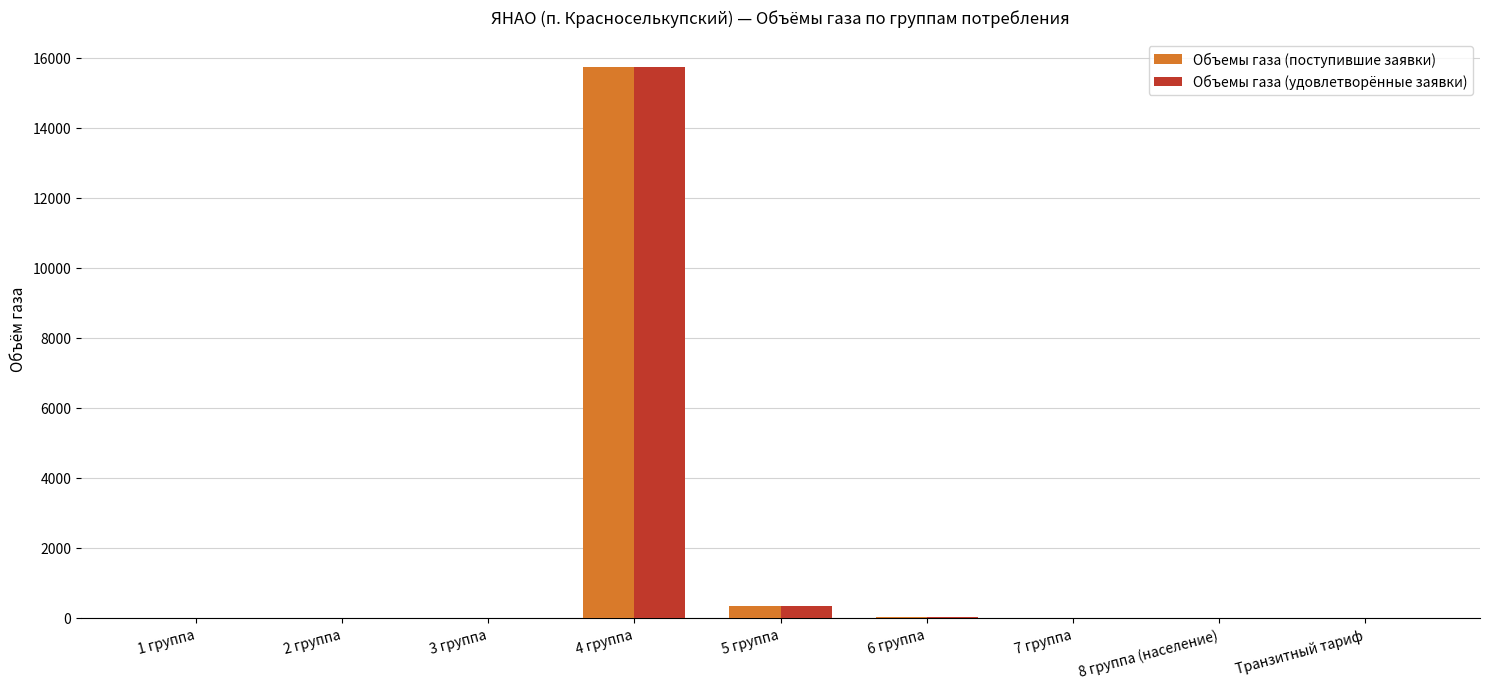

What is the total value across all series at 6 группа?

37.4